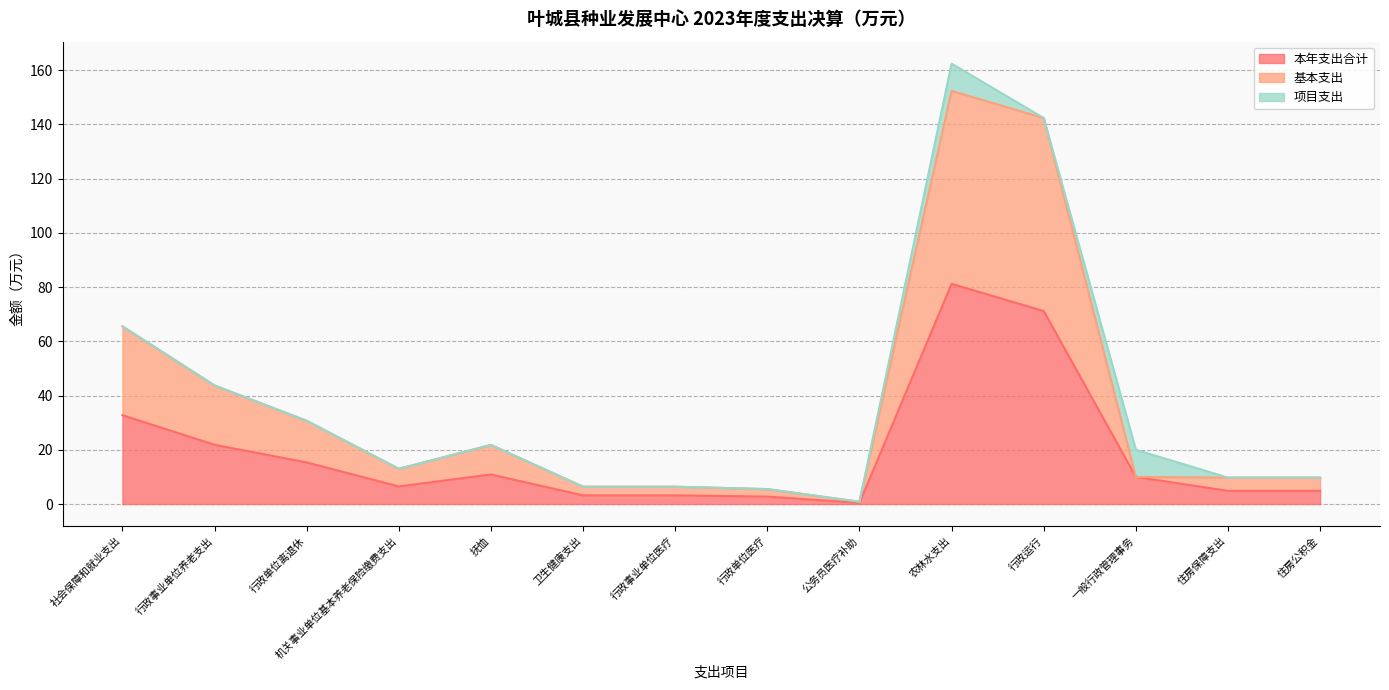

What is the average value of the 基本支出 series?

37.0